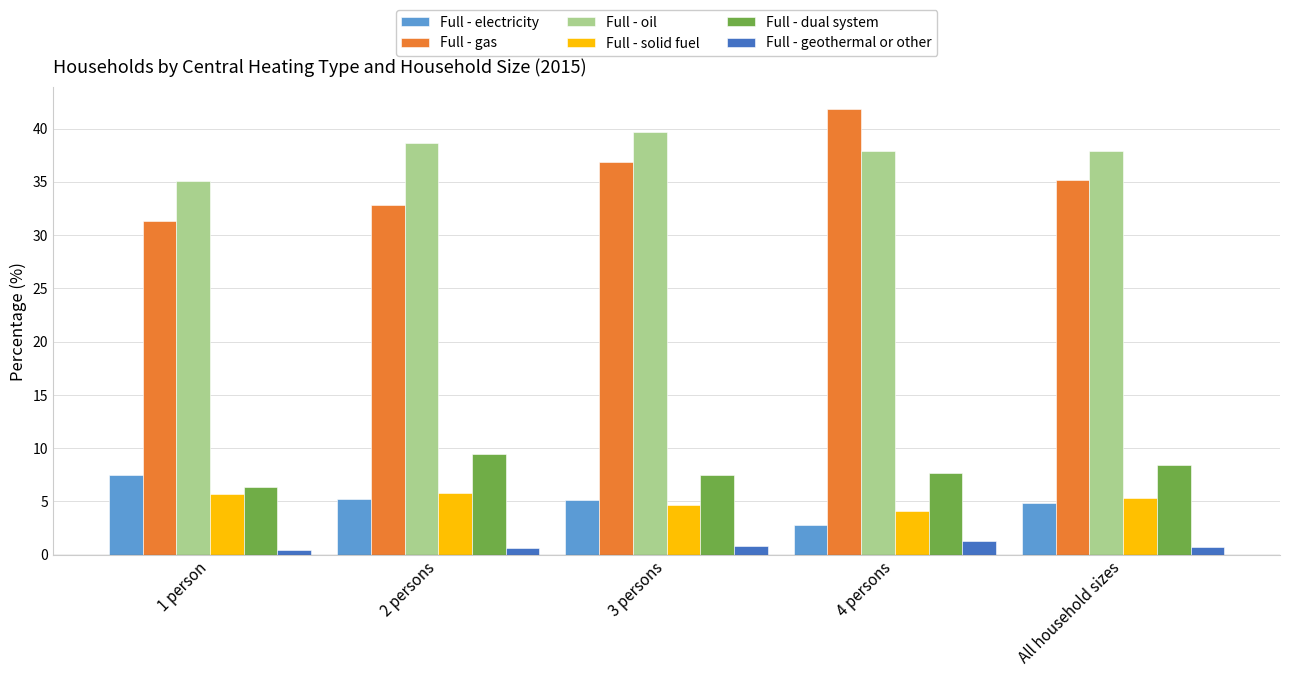

The value of Full - oil at 1 person is 7.8. True or false?

False